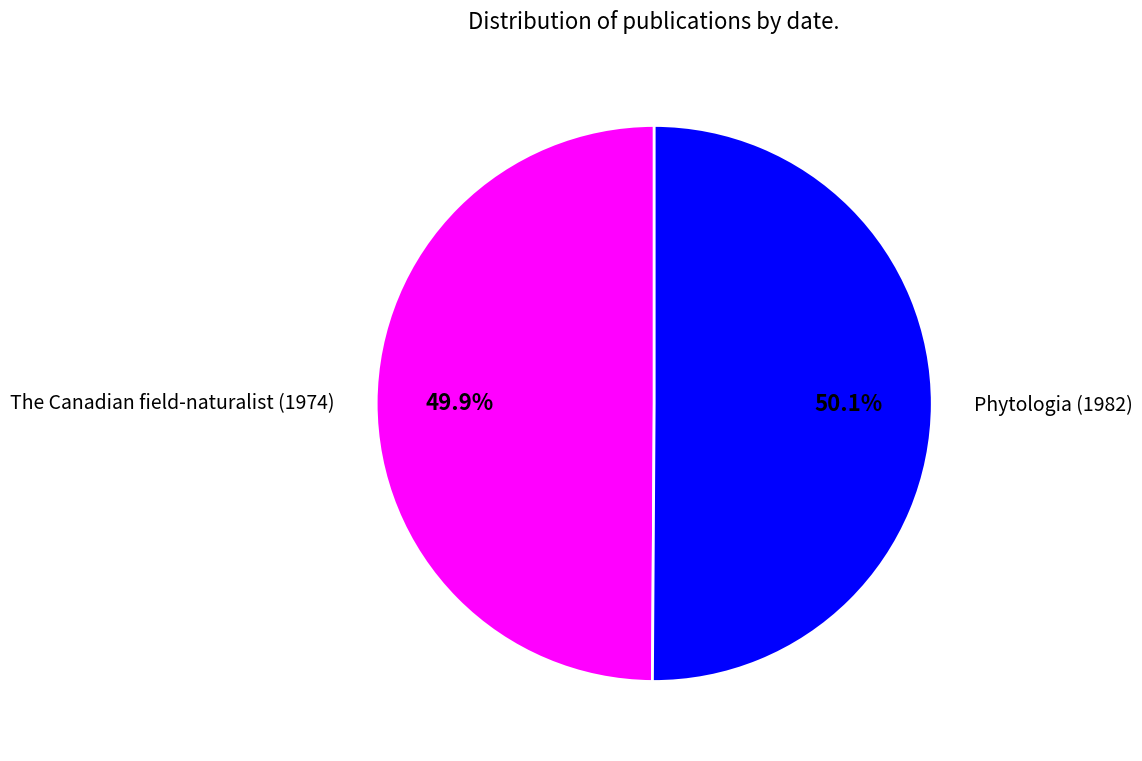

Is it true that The Canadian field-naturalist (1974) is 50% of the pie?

True